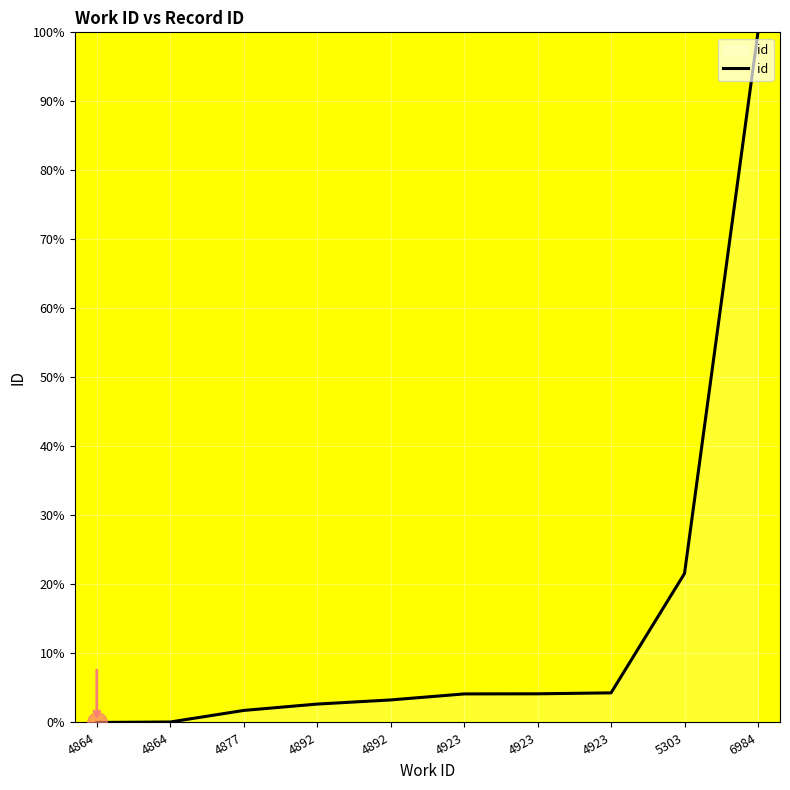

Between 4923 and 4864, which is larger?

4923